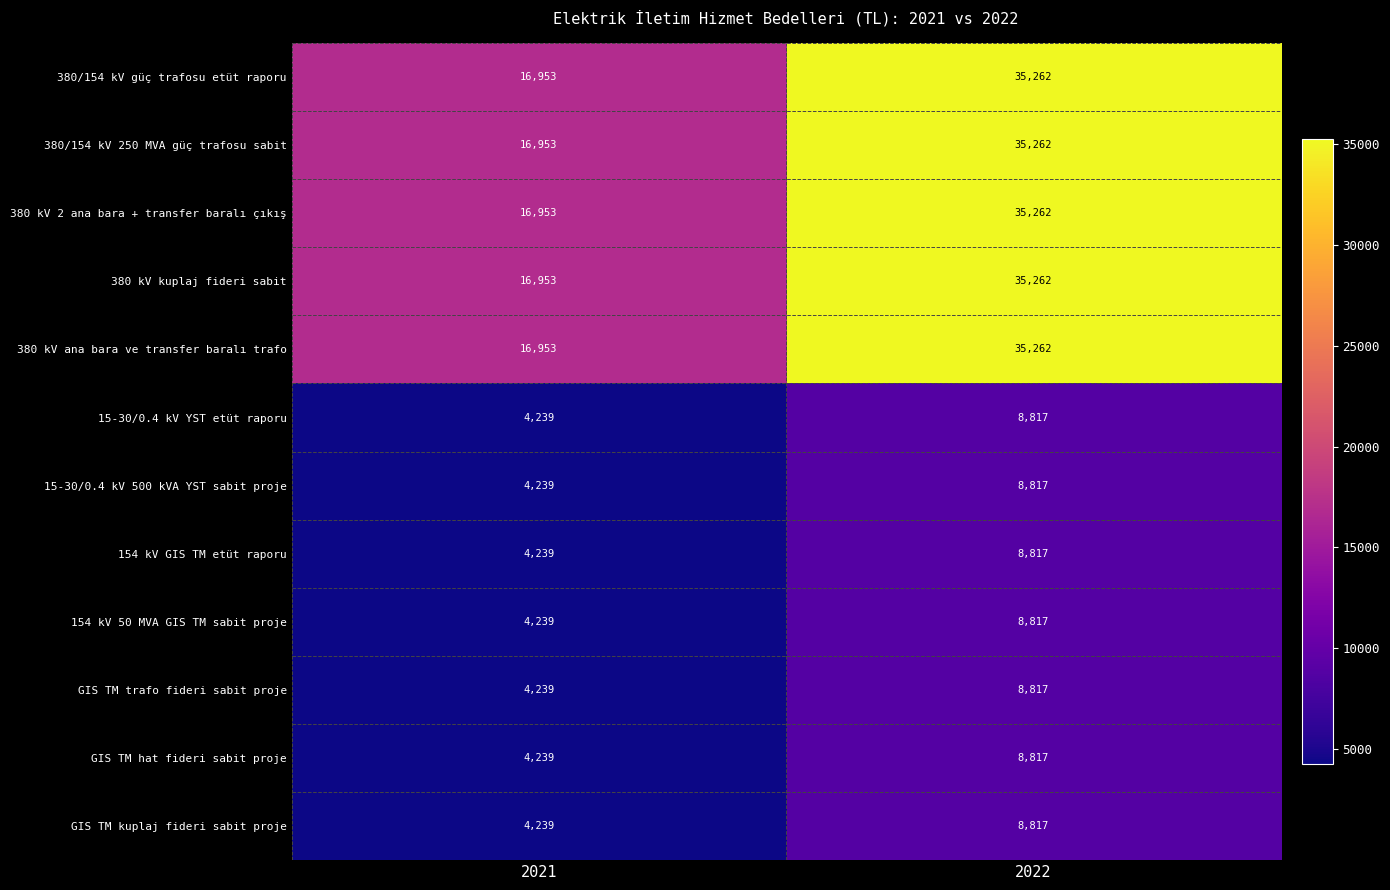

At which category is the sum across all series the highest?

2022